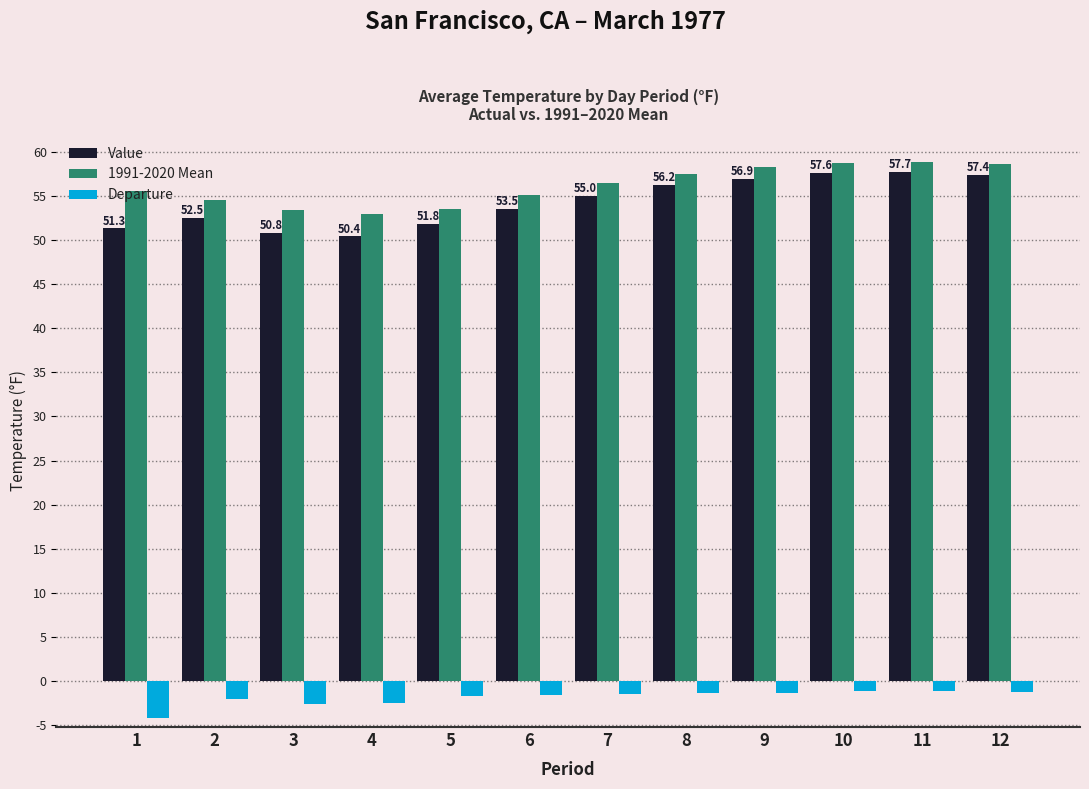

What is the average value of the 1991-2020 Mean series?

56.1